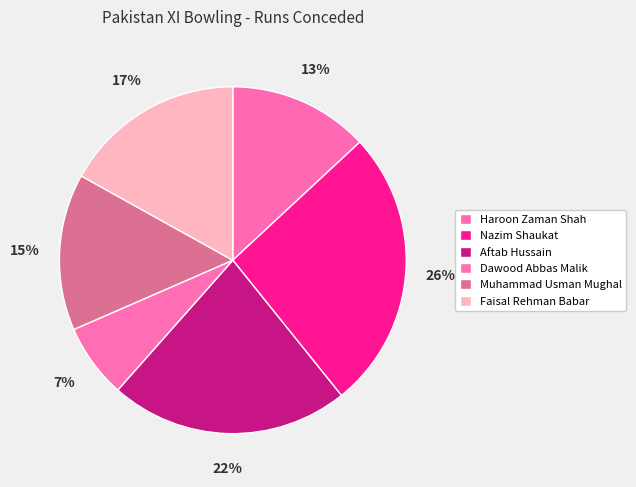

To the nearest percent, what percentage of the pie is Haroon Zaman Shah?

13%